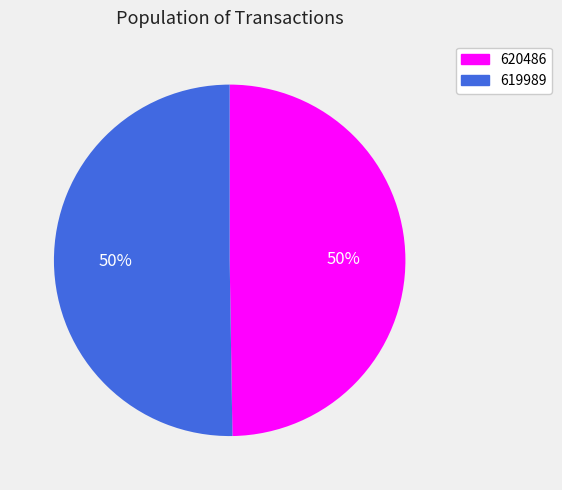

Is the sum of 620486 and 619989 greater than half?

Yes